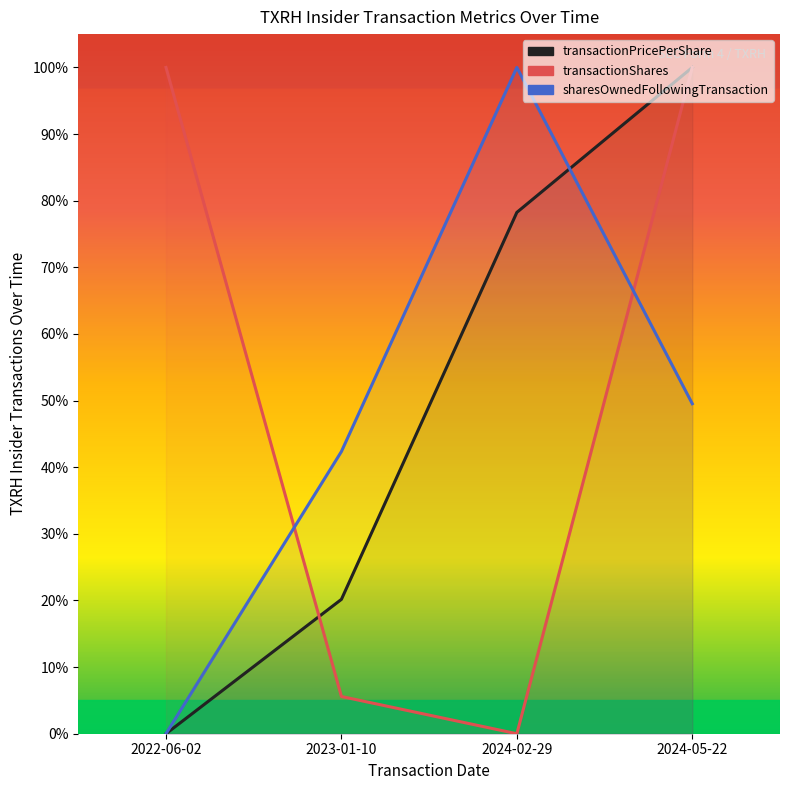

At 2024-05-22, list the series in order from smallest to largest.

sharesOwnedFollowingTransaction, transactionPricePerShare, transactionShares